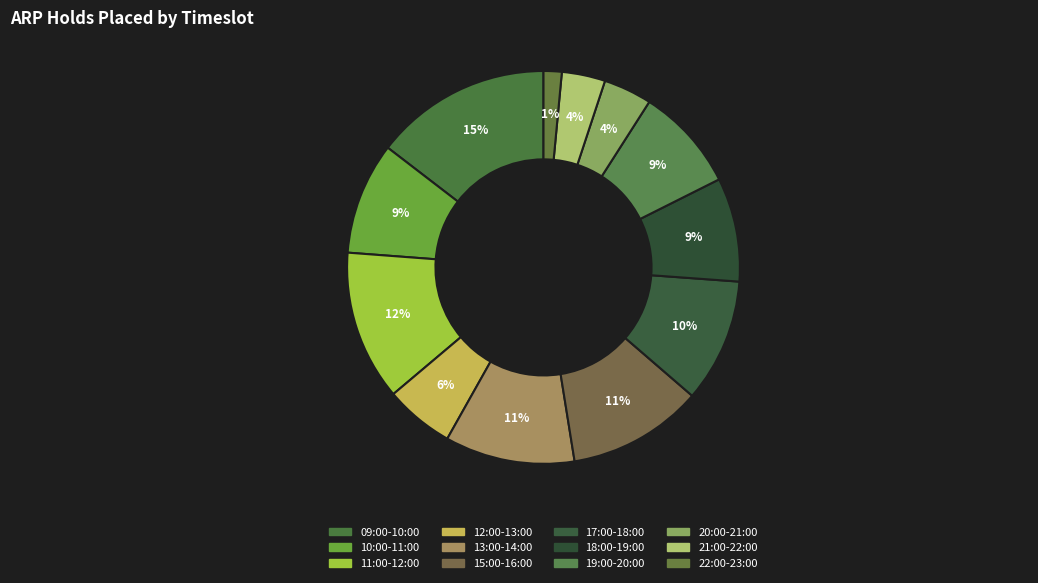

Rank the categories by value from highest to lowest.

09:00-10:00, 11:00-12:00, 15:00-16:00, 13:00-14:00, 17:00-18:00, 10:00-11:00, 18:00-19:00, 19:00-20:00, 12:00-13:00, 20:00-21:00, 21:00-22:00, 22:00-23:00